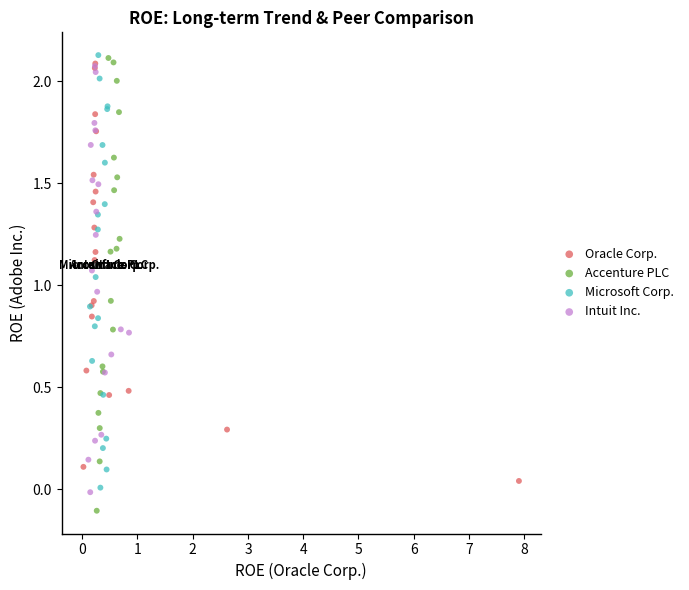

Which series reaches the minimum Y coordinate?

Accenture PLC